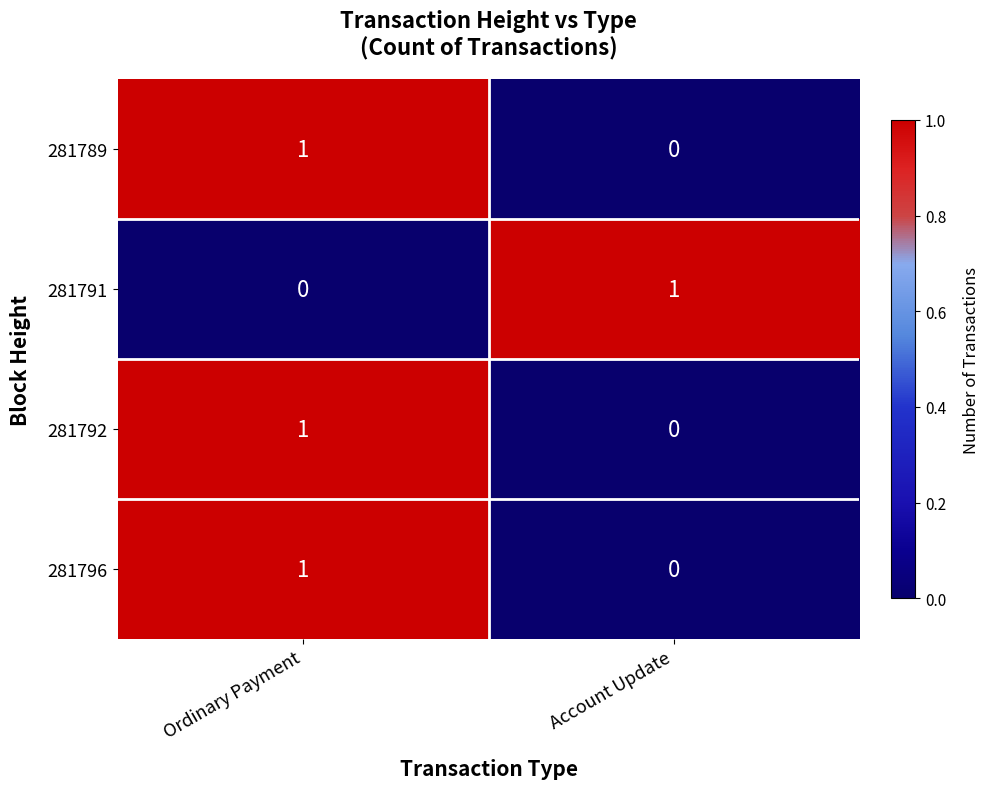

At which category is the sum across all series the highest?

Ordinary Payment